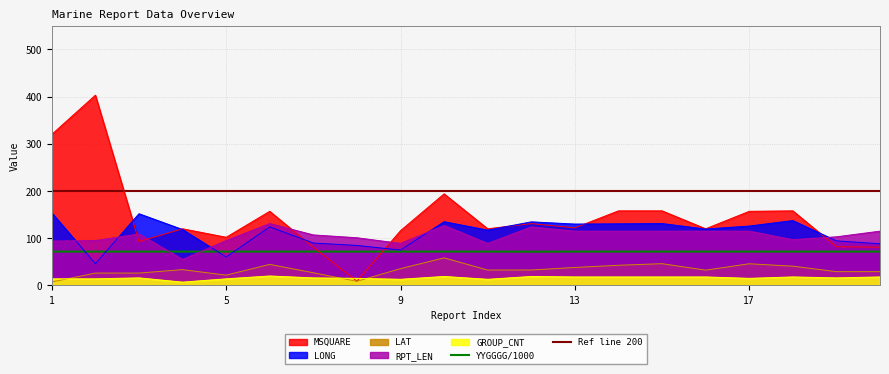

Where is the first local maximum for RPT_LEN?

3